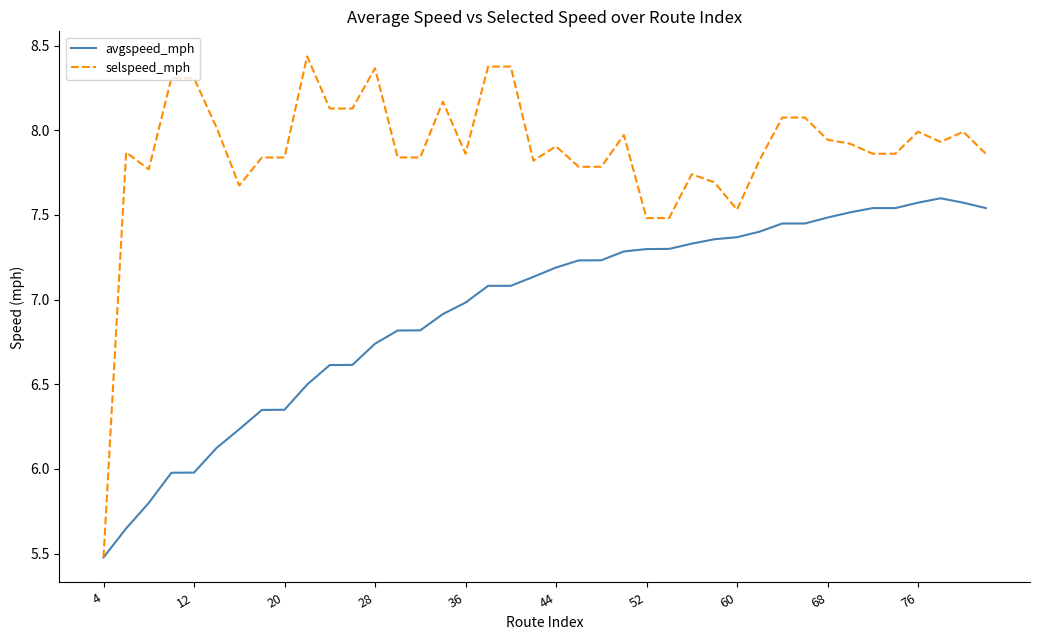

List the series in order of their peak value, highest first.

selspeed_mph, avgspeed_mph